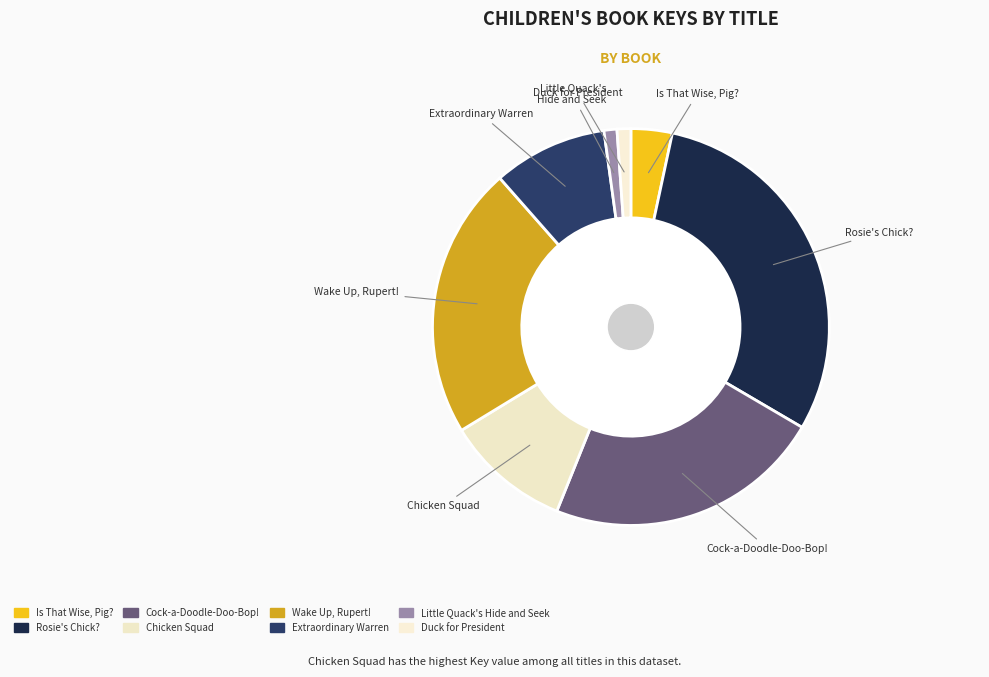

How many slices are in this pie chart?

8